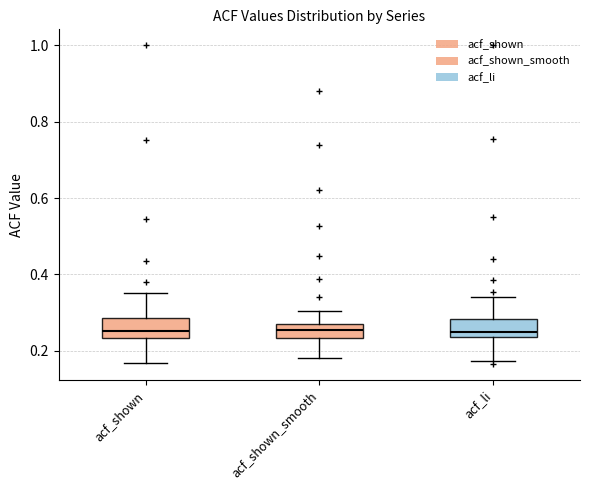

Where does the lower whisker of the box for acf_li end on the y-axis? The values are not printed on the chart, so give them approximately, as read against the axis.

0.18